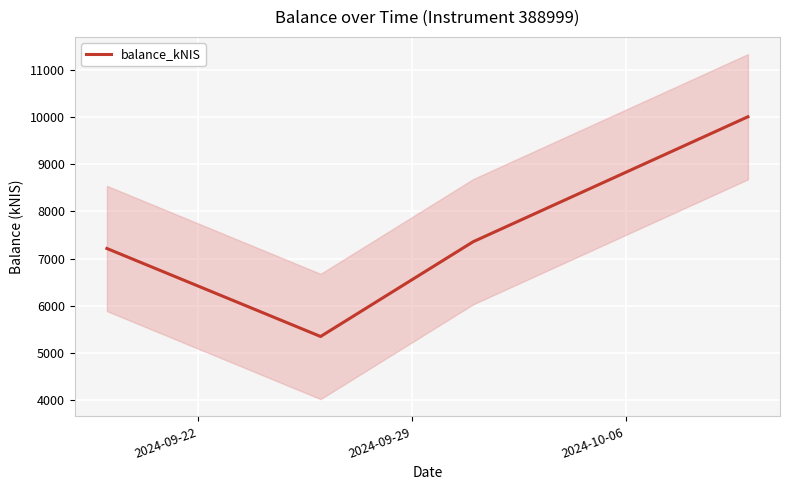

How many values are below 7357?

2